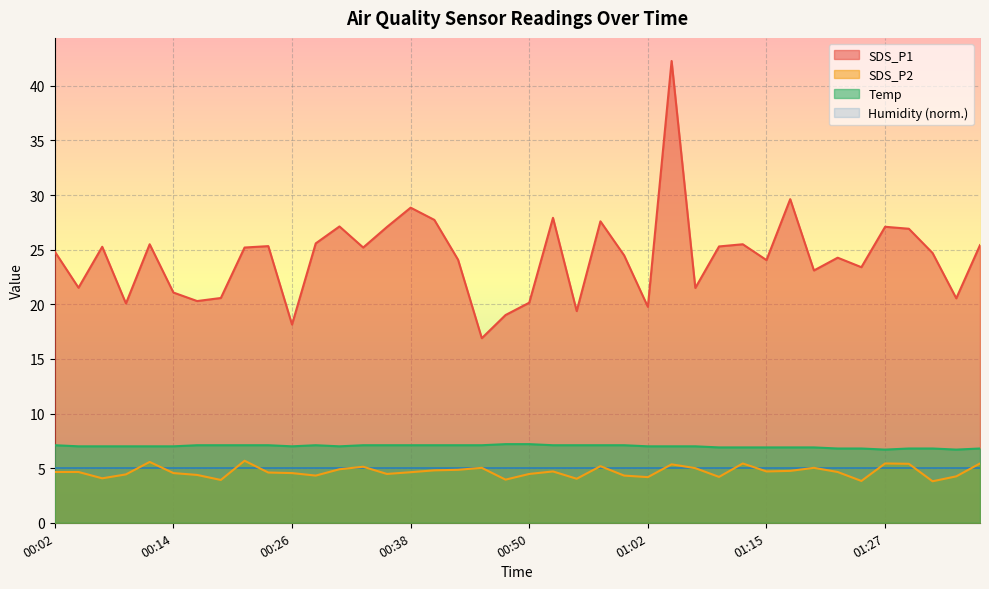

Where is the first local maximum for SDS_P2?

00:11